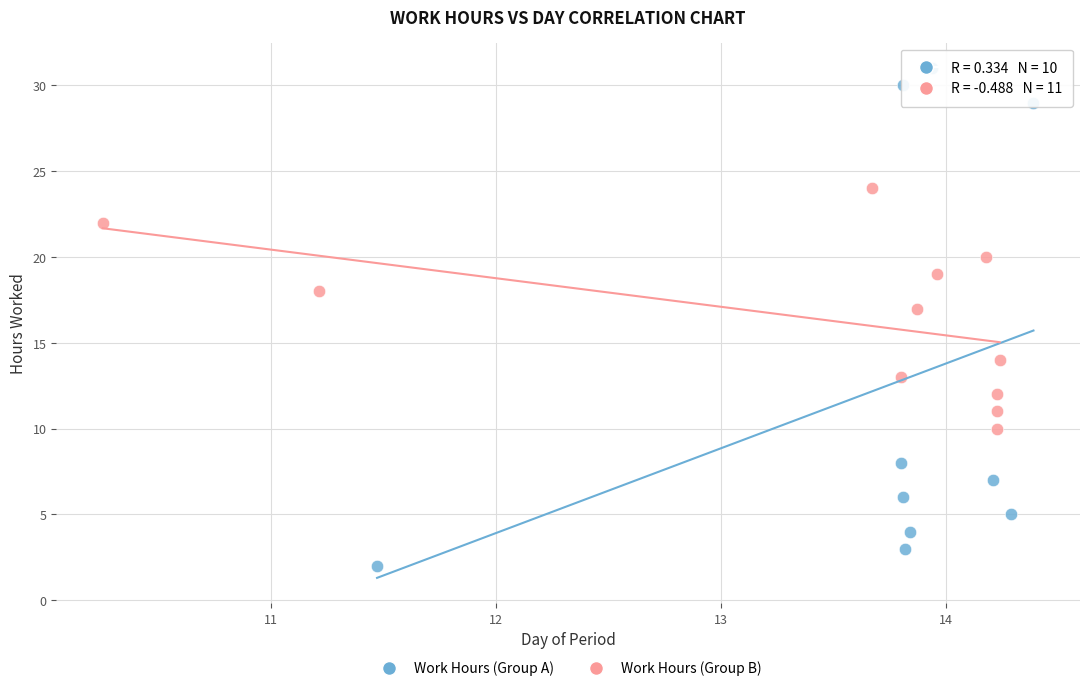

Which series contains the lowest Y value?

Work Hours (Group A)